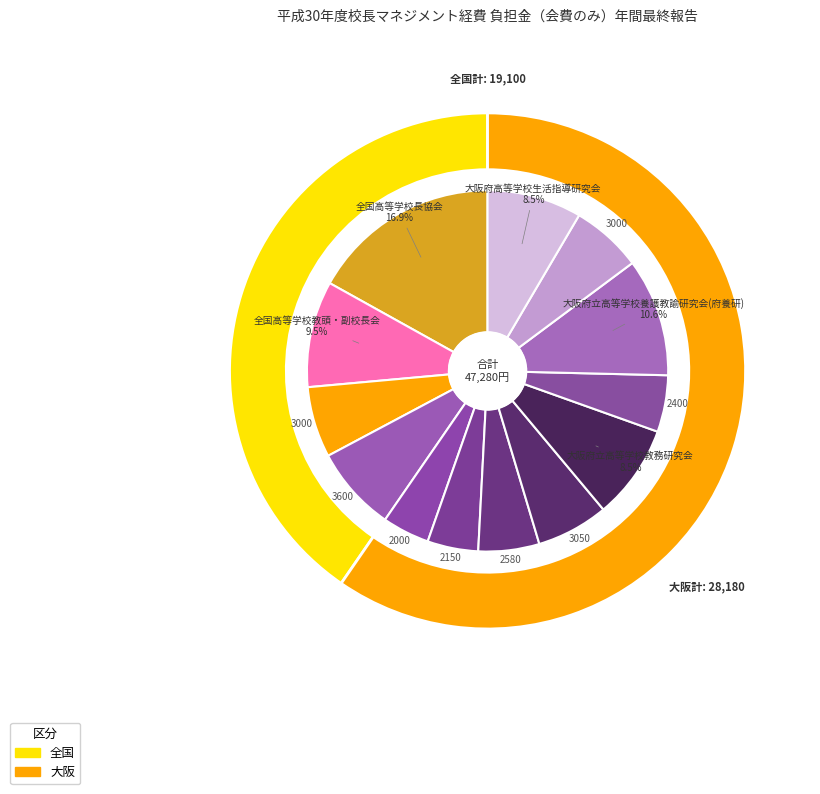

To the nearest percent, what percentage of the pie is 全国高等学校長協会?

17%